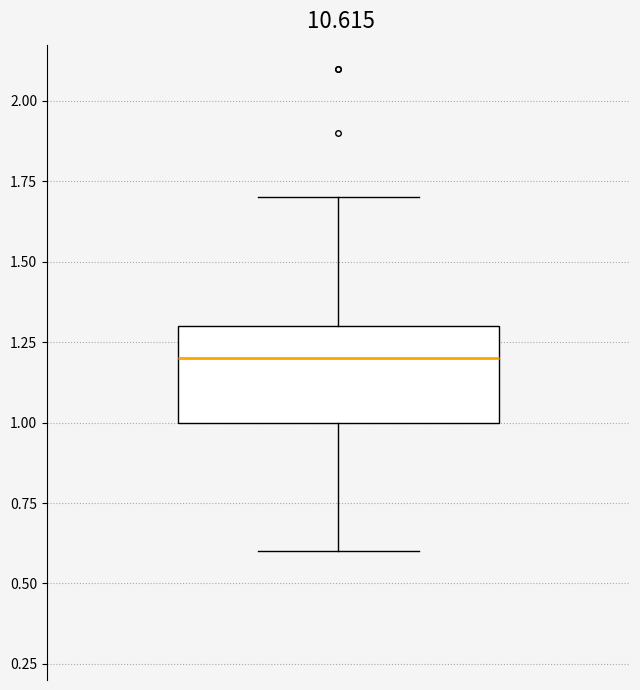

Transcribe this box plot: give where the median line is, the range the box spans, and where the two whiskers end, as read against the y-axis. The values are not printed on the chart, so give them approximately, as read against the axis.

median 1.2, box 1.0 to 1.3, whiskers 0.6 to 1.7